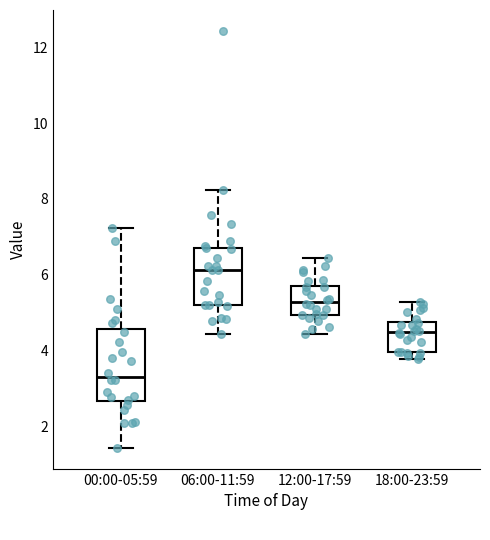

Which box is the tallest, from its lower edge to its upper edge?

00:00-05:59